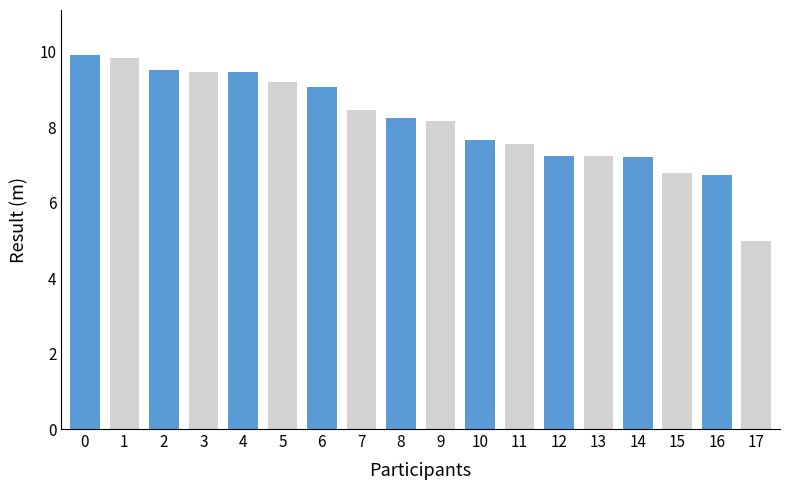

What is the value of the 4th bar from the left?

9.5